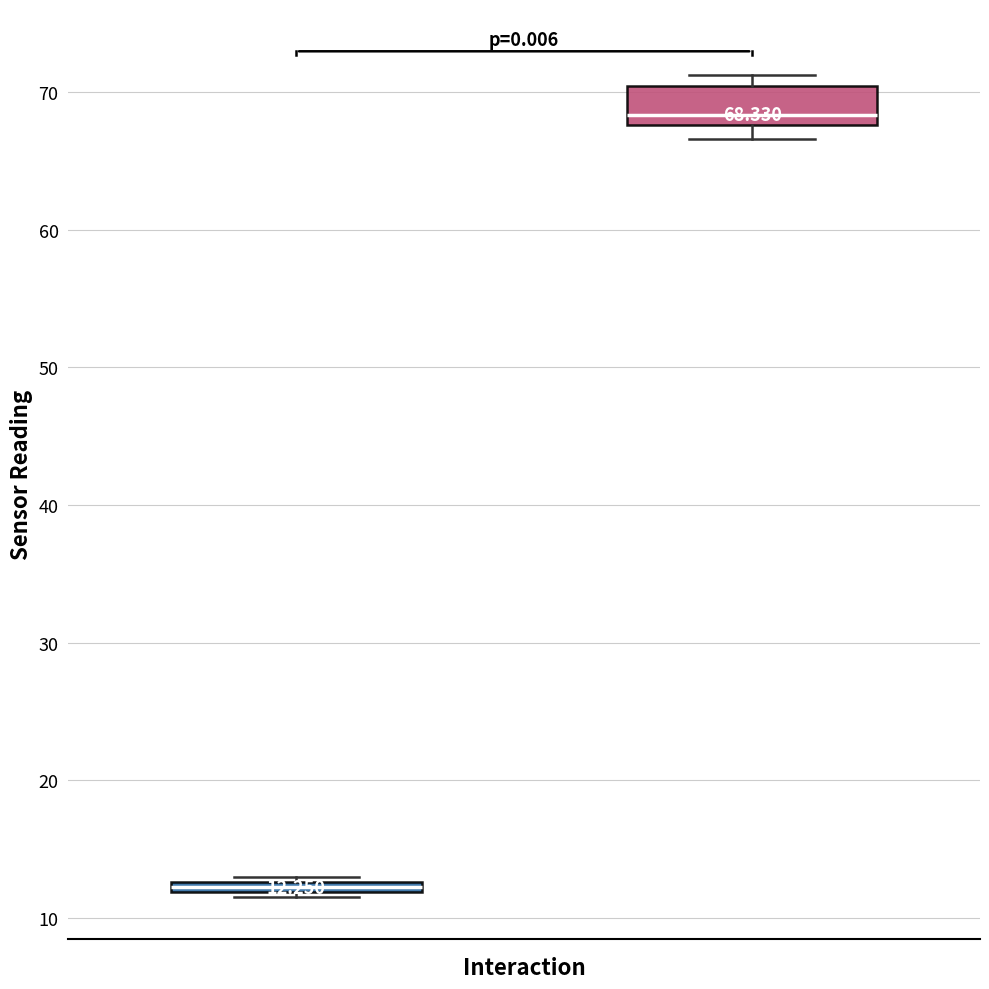

Which box's median line is the lowest?

temperature